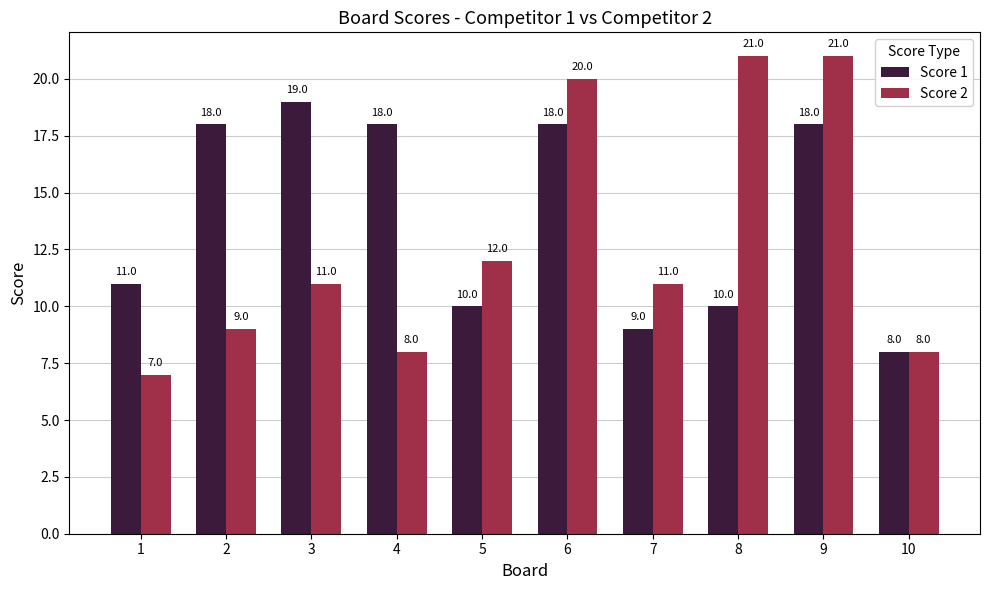

What is the maximum value for Score 1?

19